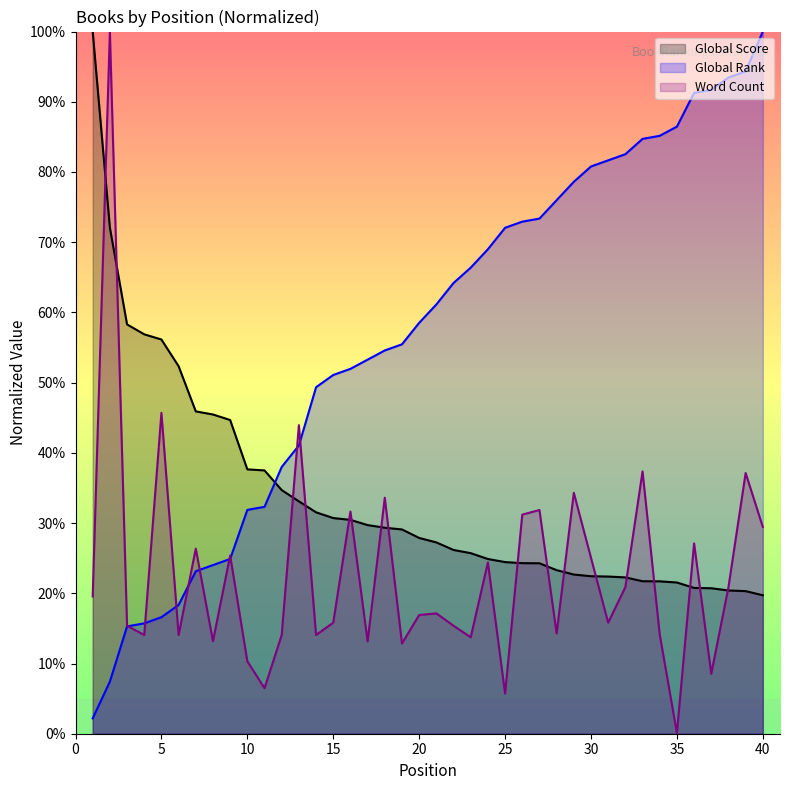

What is the greatest value displayed?

100.0